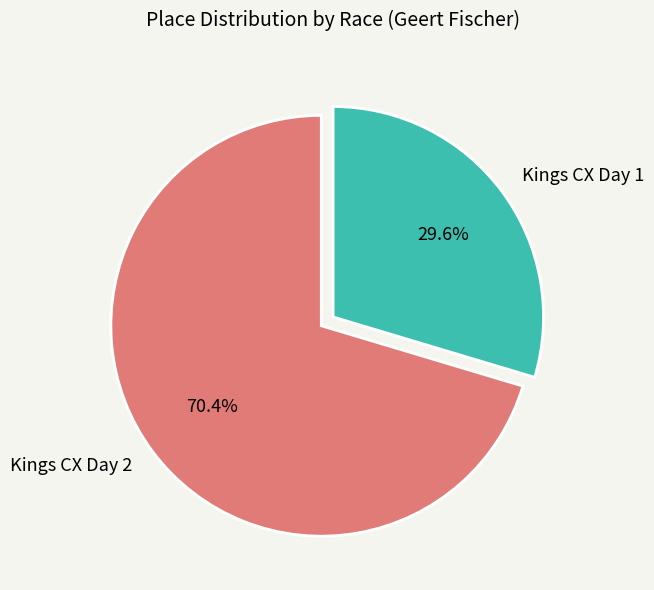

Which slice is the largest?

Kings CX Day 2